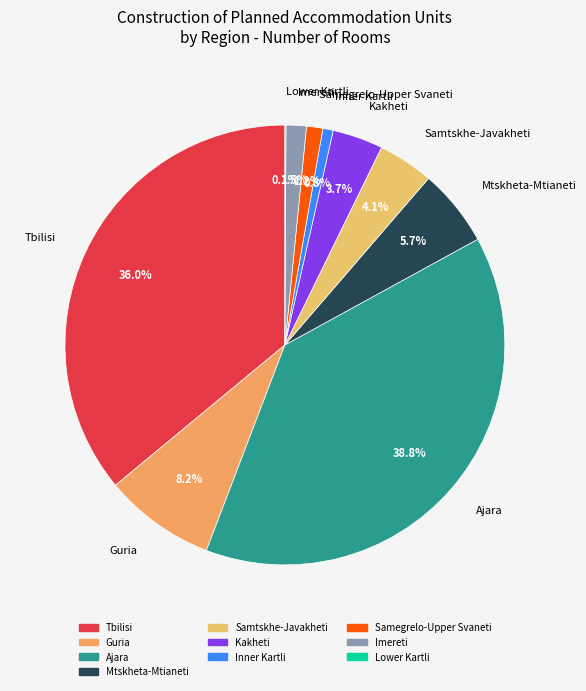

Which has a higher value, Ajara or Imereti?

Ajara